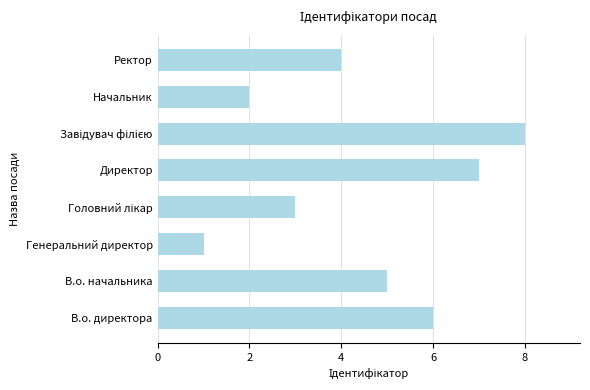

Read the value at Директор.

7